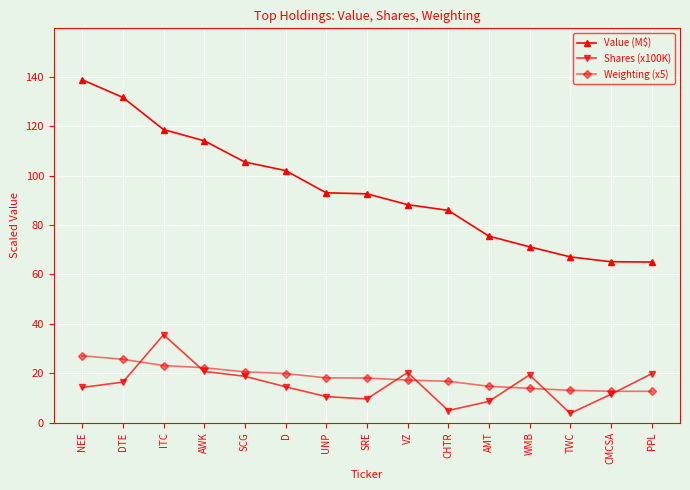

What position from the left is UNP?

7